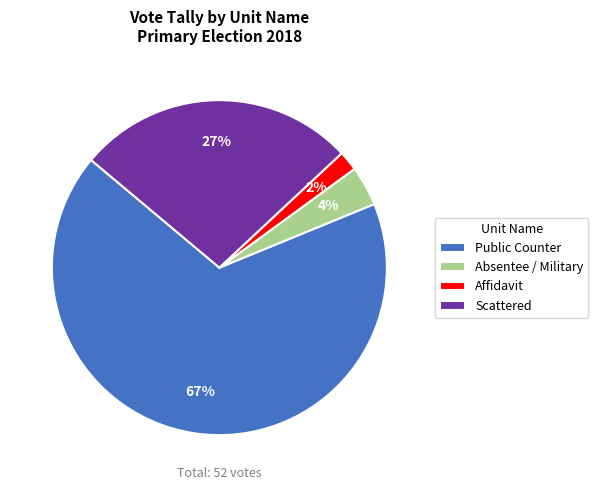

The Affidavit slice represents 2% of the pie. True or false?

True